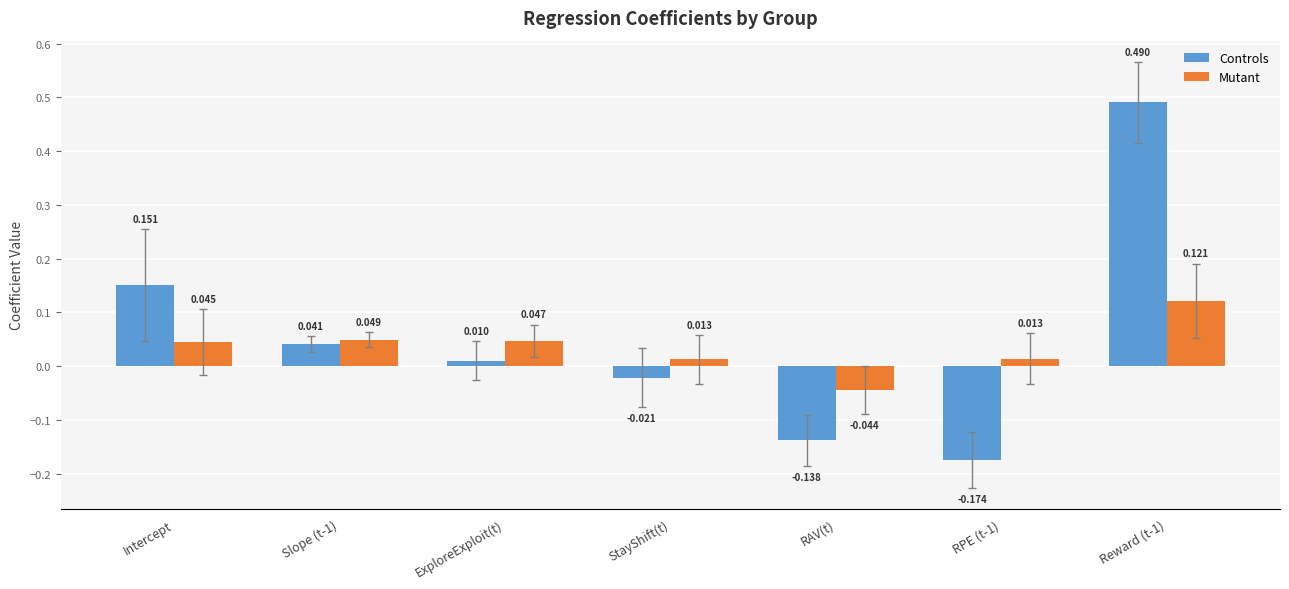

Which series changed the most between Slope (t-1) and Reward (t-1)?

Controls